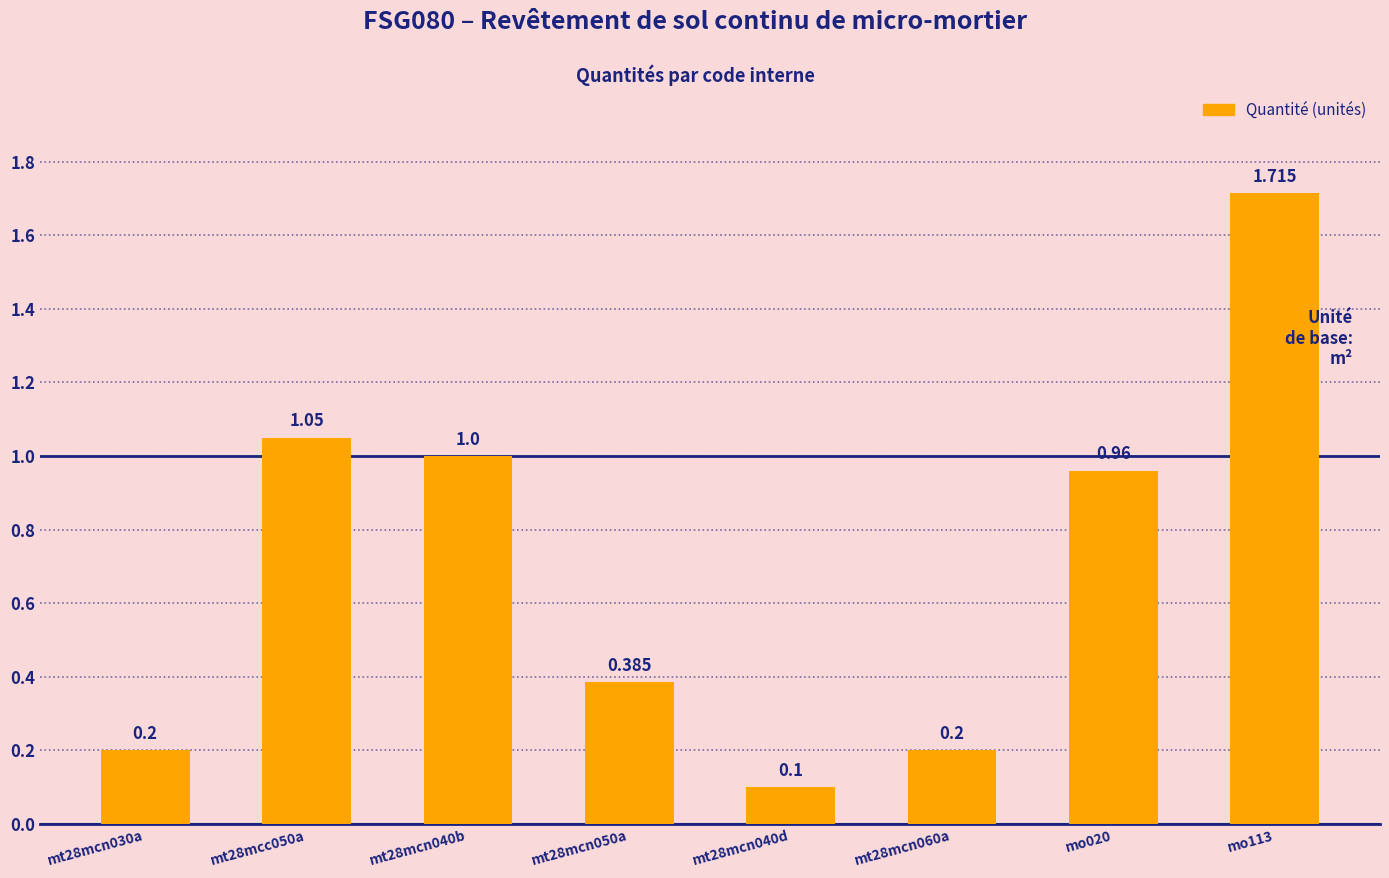

Is it true that the value at mt28mcn040b is 1.0?

True